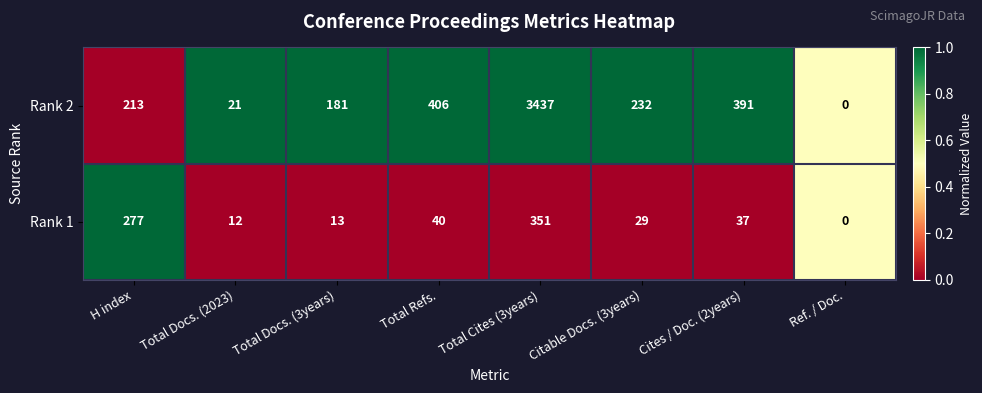

Is the value of Rank 1 at Total Docs. (2023) greater than the value of Rank 2 at H index?

No